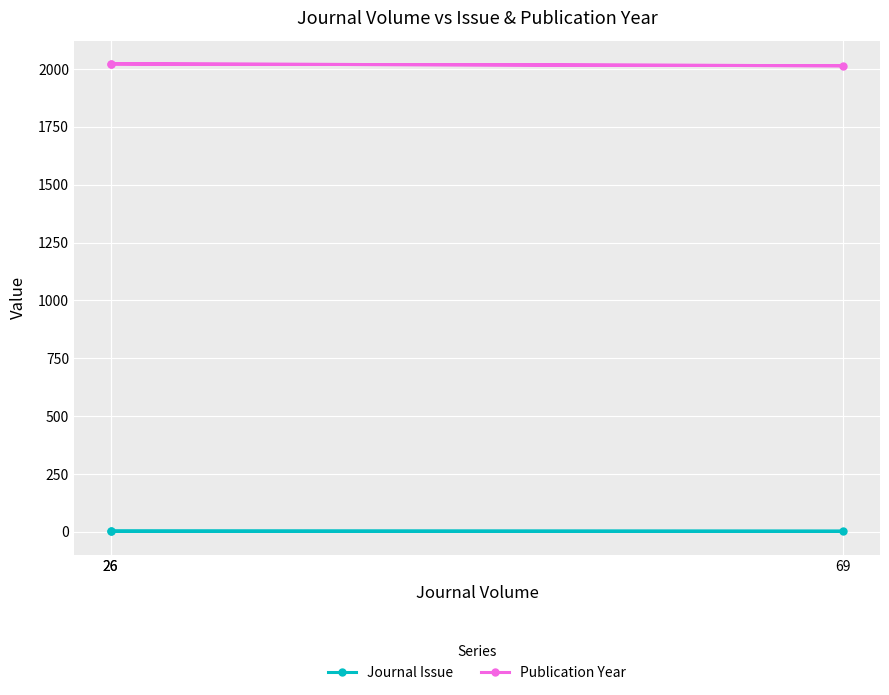

At 26, list the series in order from largest to smallest.

Publication Year, Journal Issue